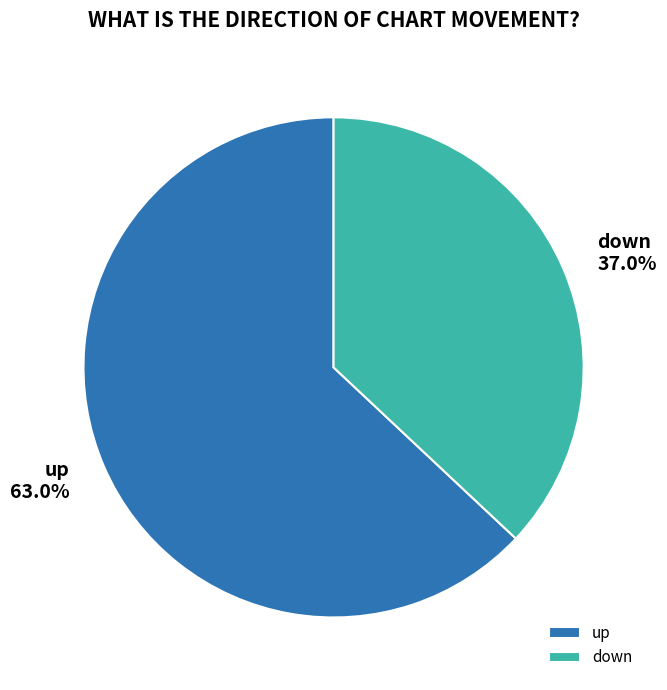

What percentage is NOT represented by up?

37.0%